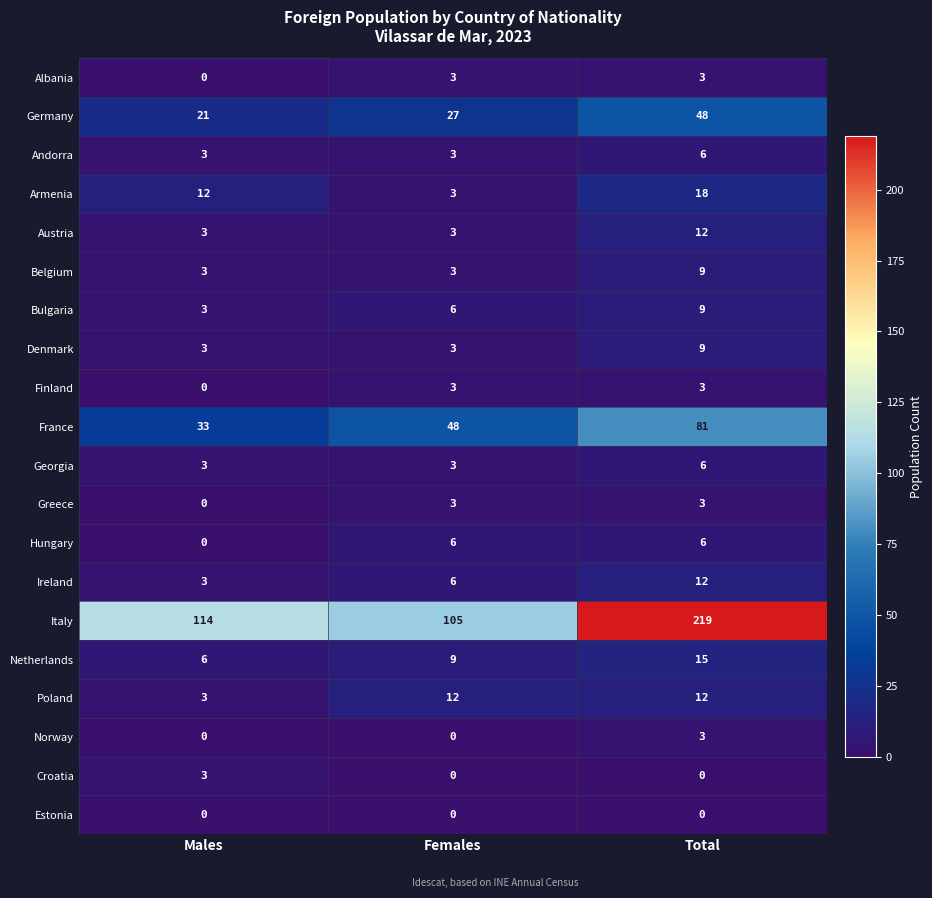

How many Belgium values are between 3 and 9?

3